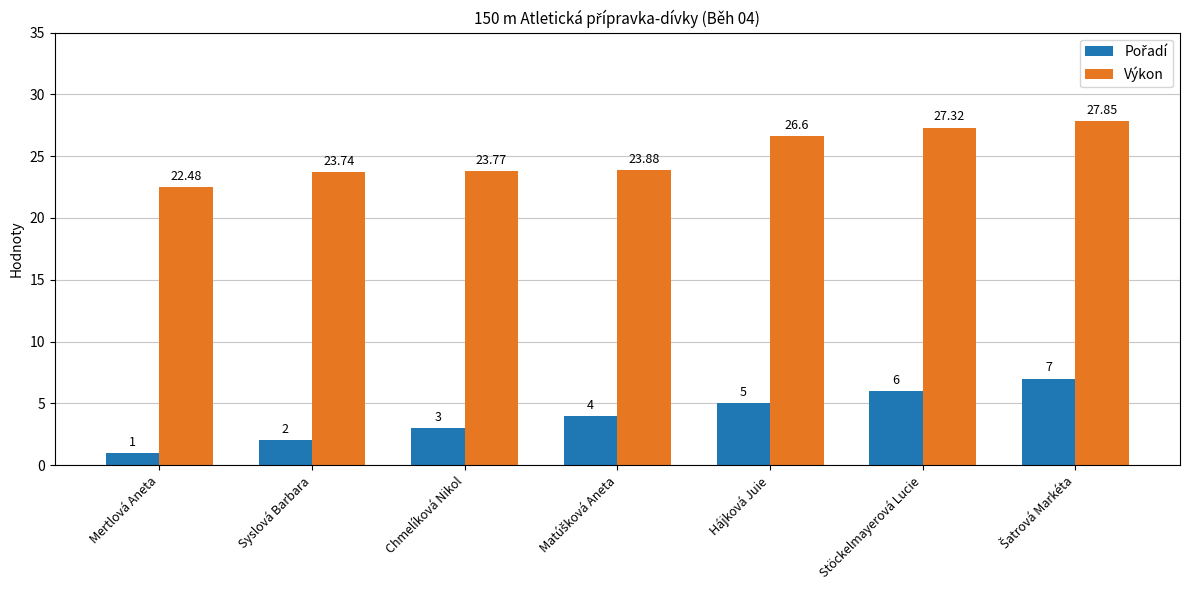

Which label corresponds to the smallest value in the chart?

Mertlová Aneta